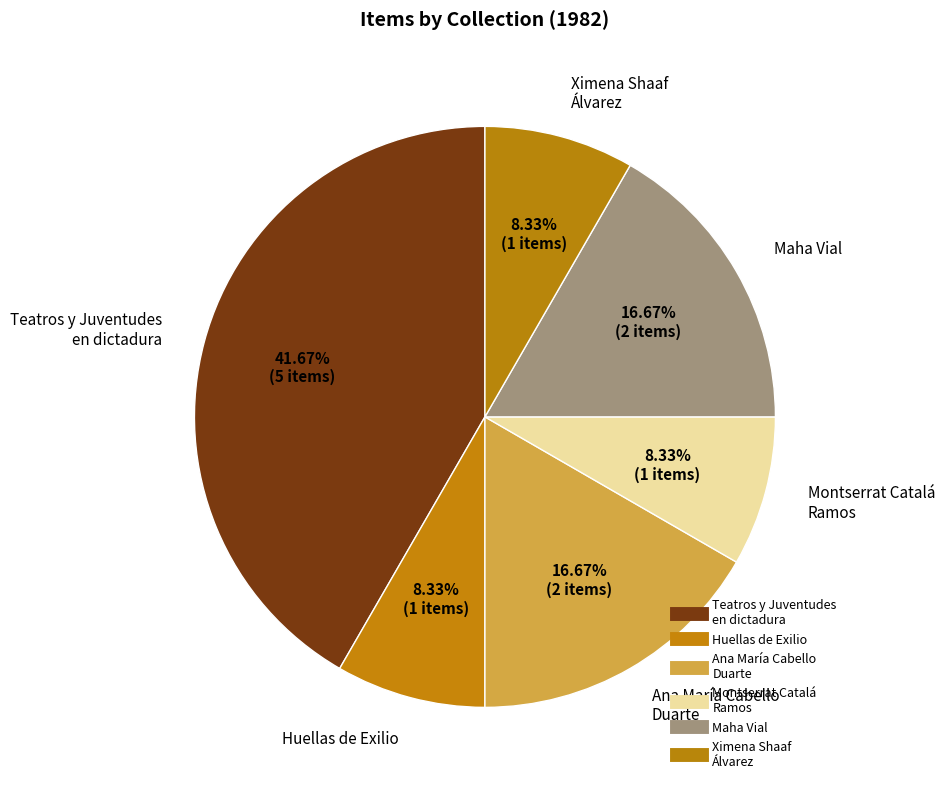

Is there a majority slice in this chart?

No